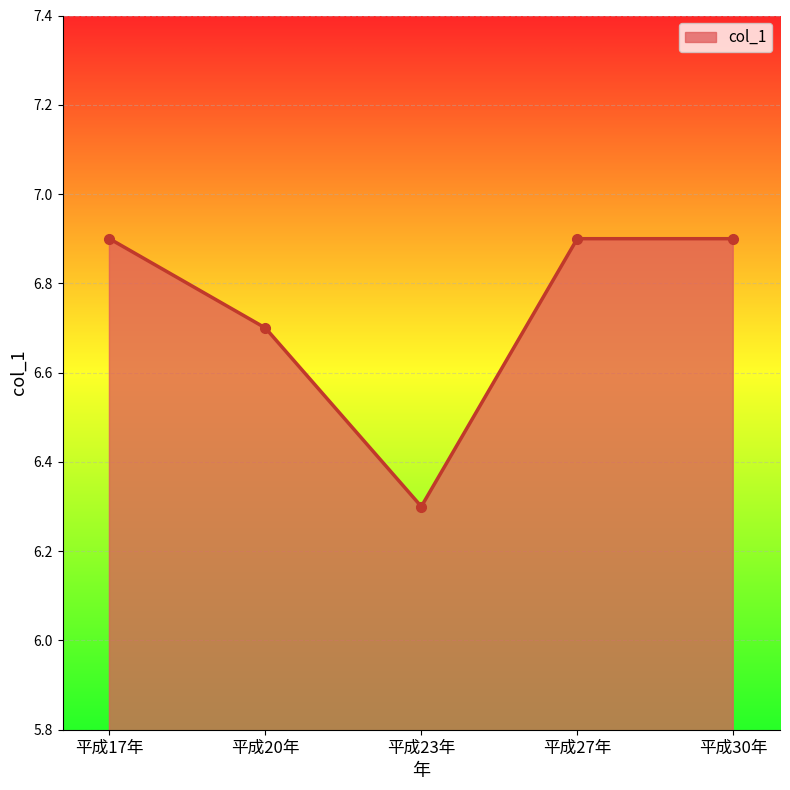

Does the chart have visible grid lines?

Yes